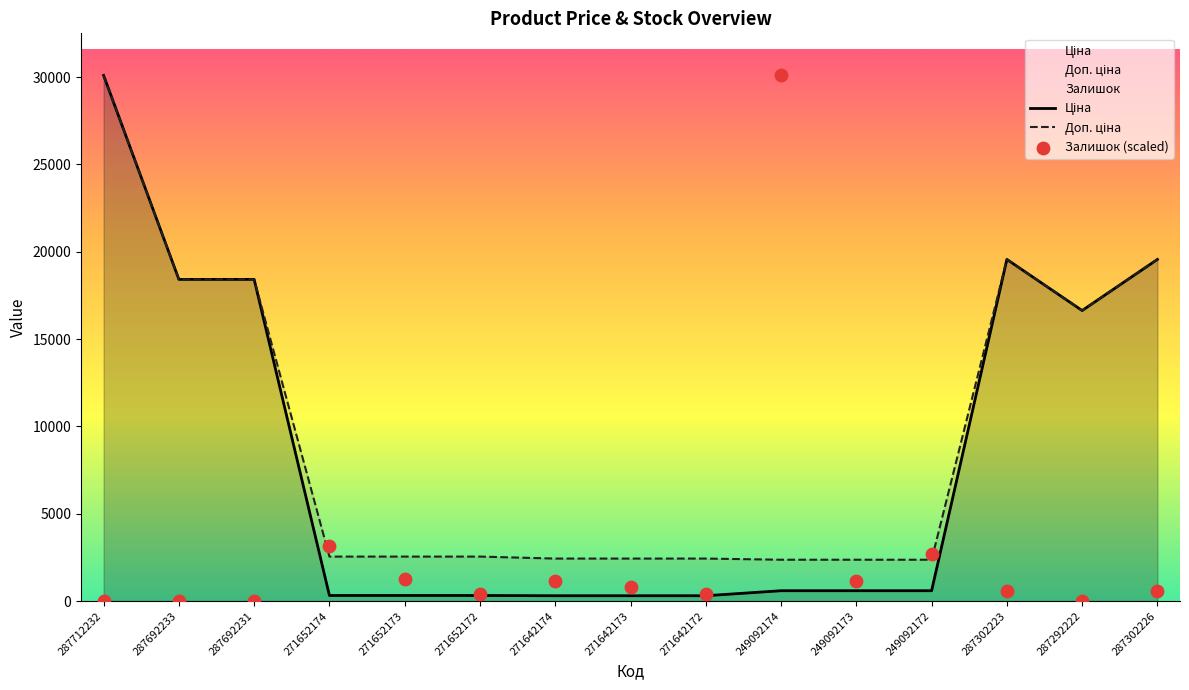

What are all the series names shown in the legend?

Ціна, Доп. ціна, Залишок (scaled)